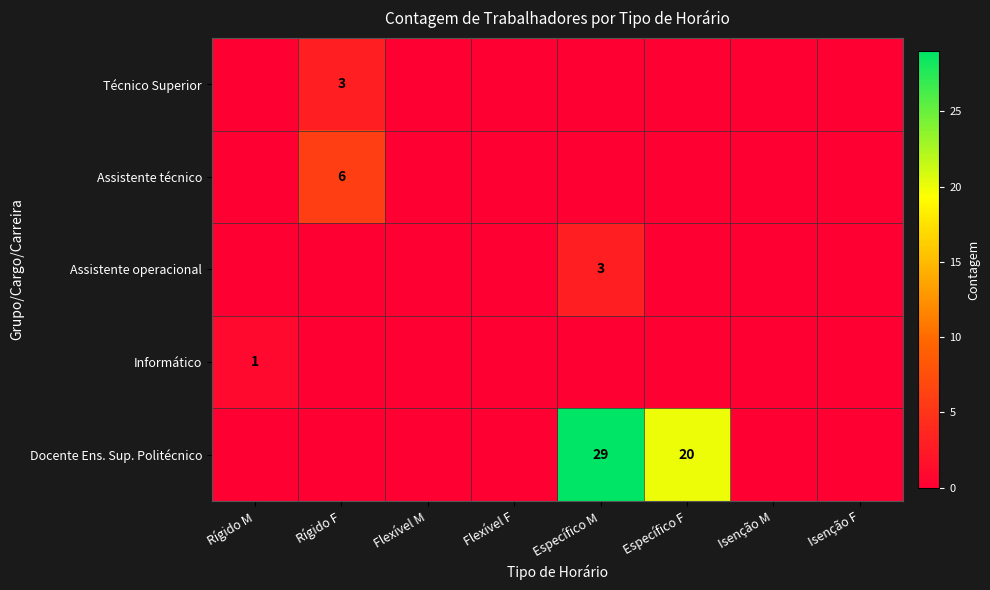

Is it true that Docente Ens. Sup. Politécnico equals 29 at Específico M?

True